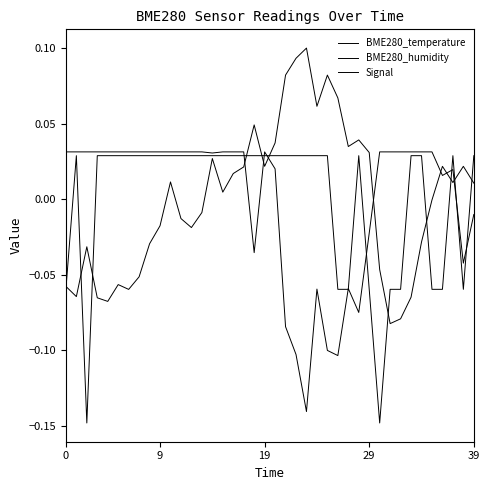

Which series ends up on top after the final intersection of BME280_humidity and Signal?

Signal